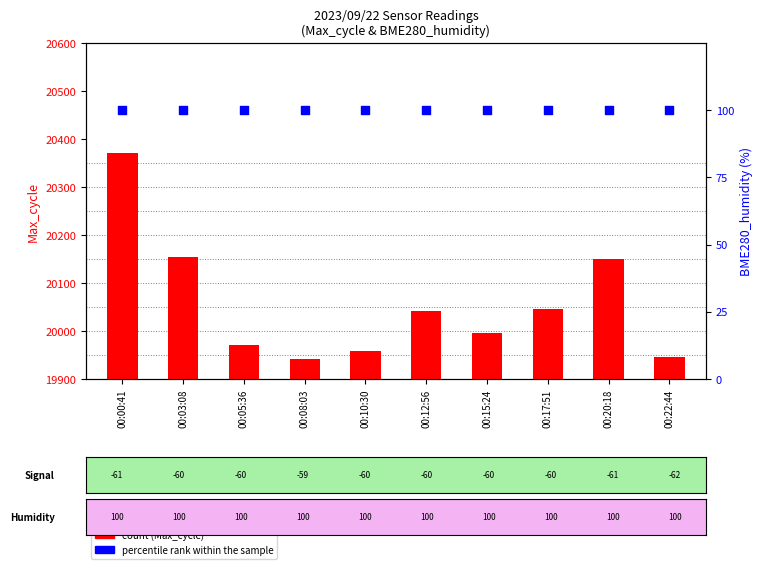

Which series has the largest total across all categories?

count